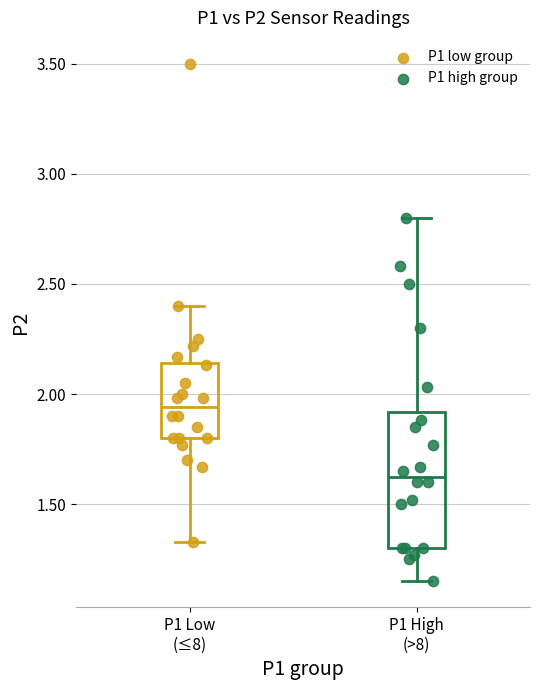

Which series reaches the maximum Y coordinate?

P1 low group